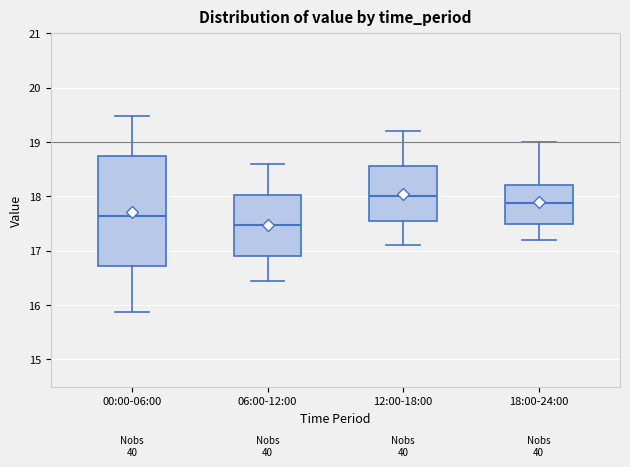

Comparing the boxes themselves (not the whiskers), which one is the tallest?

00:00-06:00